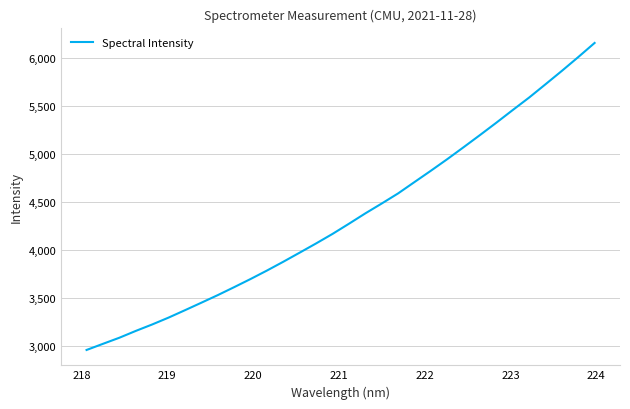

Count the number of data series in this chart.

1